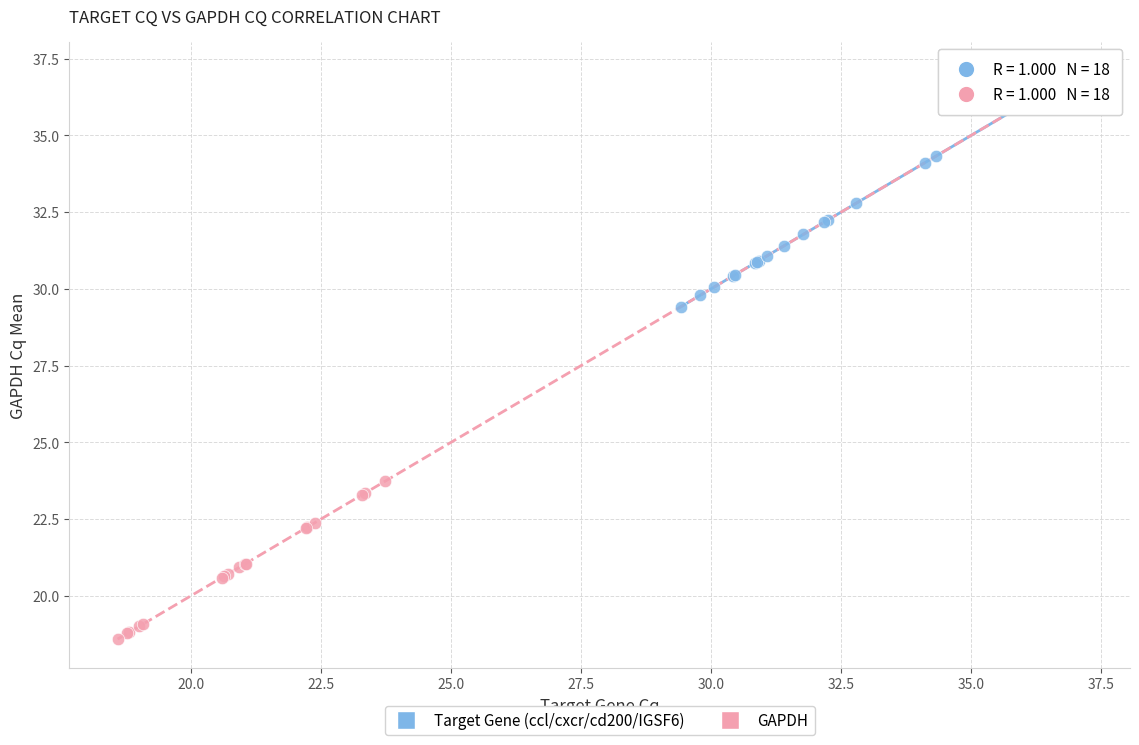

Which series contains the lowest Y value?

GAPDH